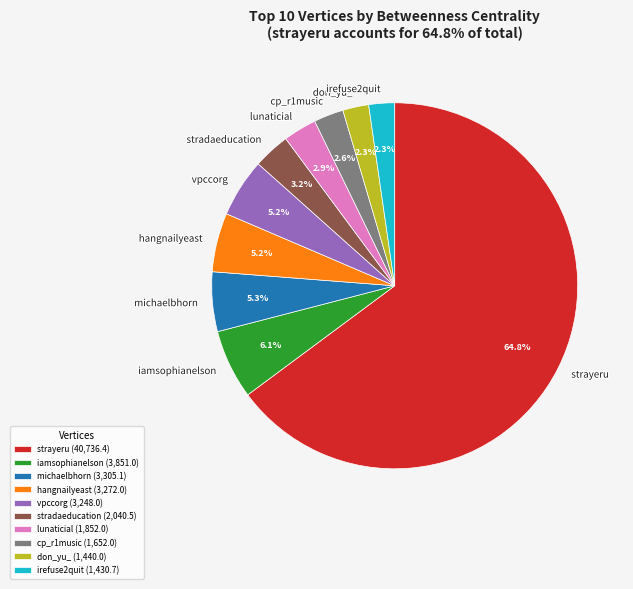

To the nearest percent, what is the difference between the largest and smallest slice percentages?

63%